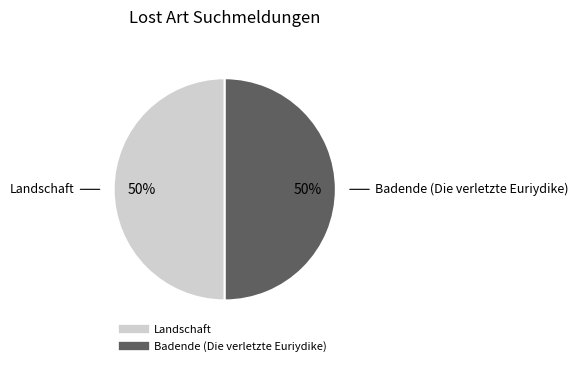

Combined, do Landschaft and Badende (Die verletzte Euriydike) account for over 50%?

Yes